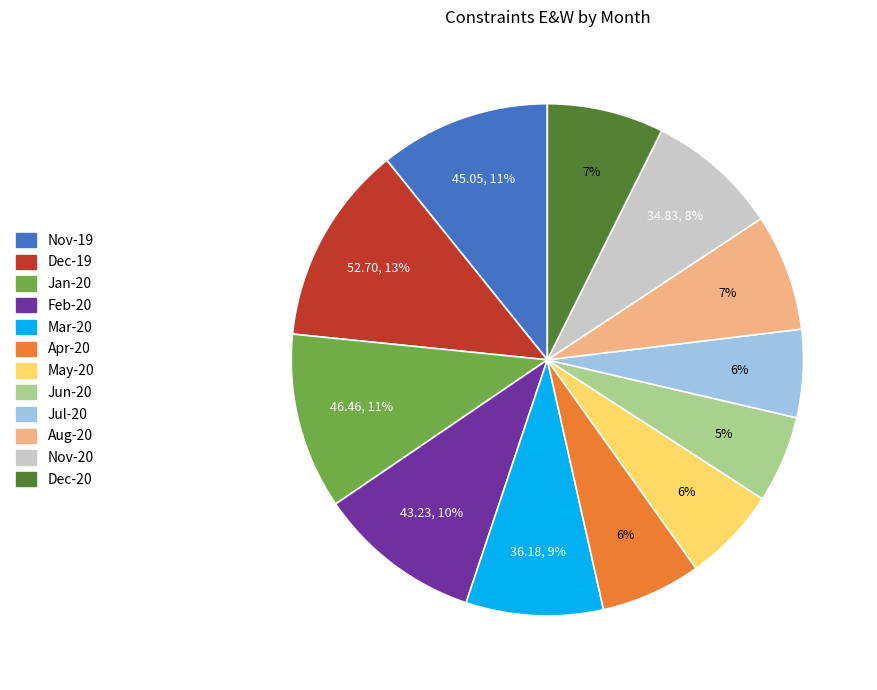

To the nearest percent, what portion does Apr-20 represent?

6%